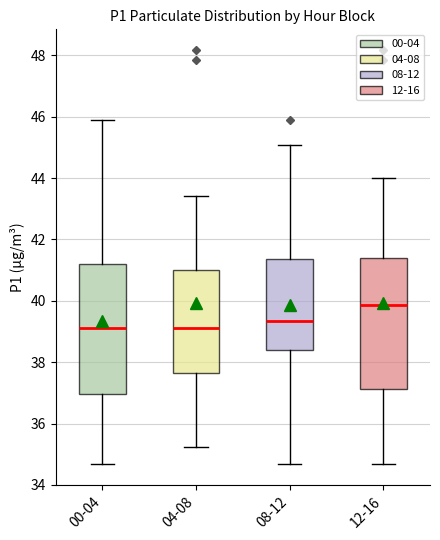

Which box has the highest median line?

12-16